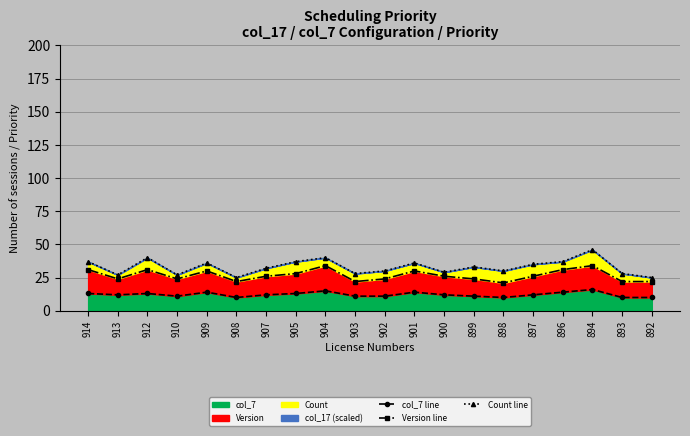

Is it true that Version line equals 34 at 899?

False